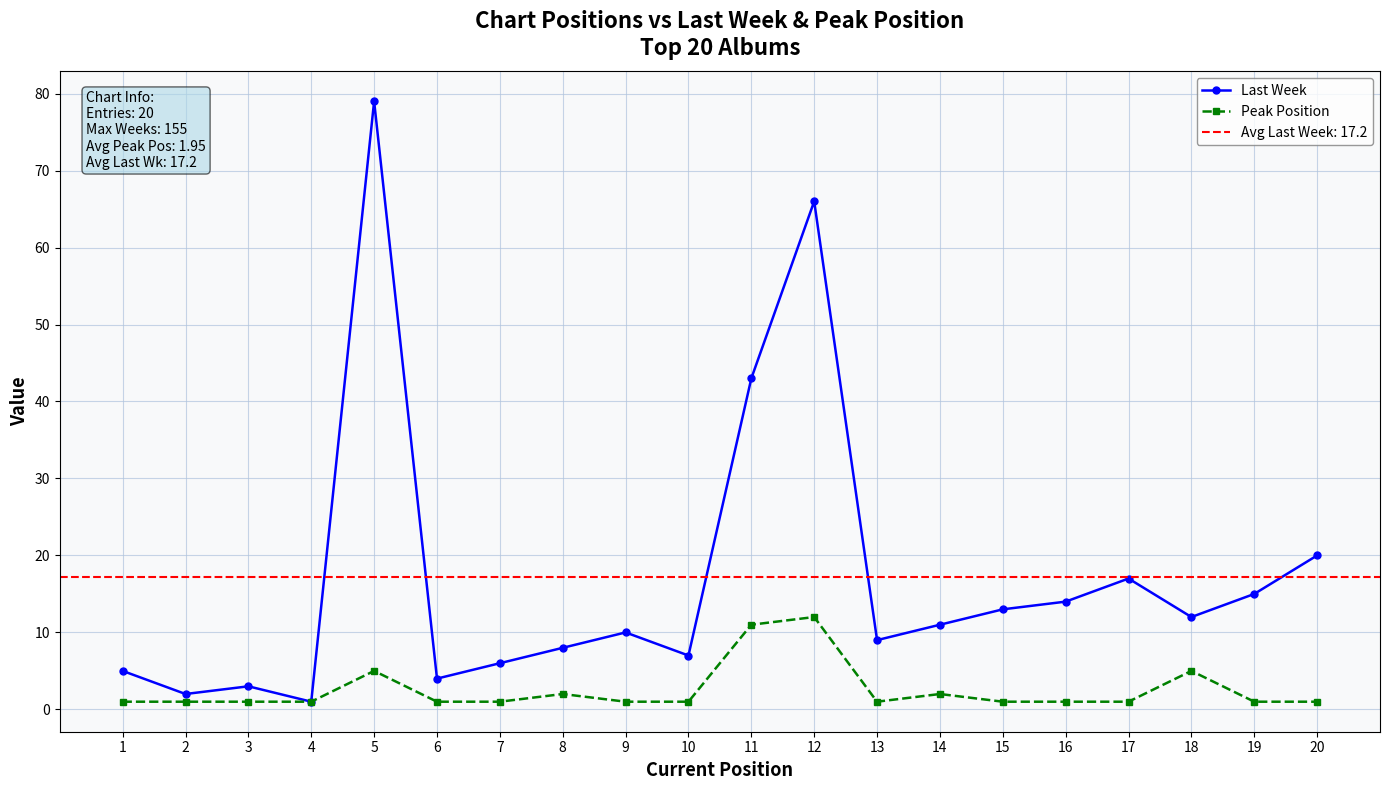

What is the sum of the Last Week values at 16 and 12?

80